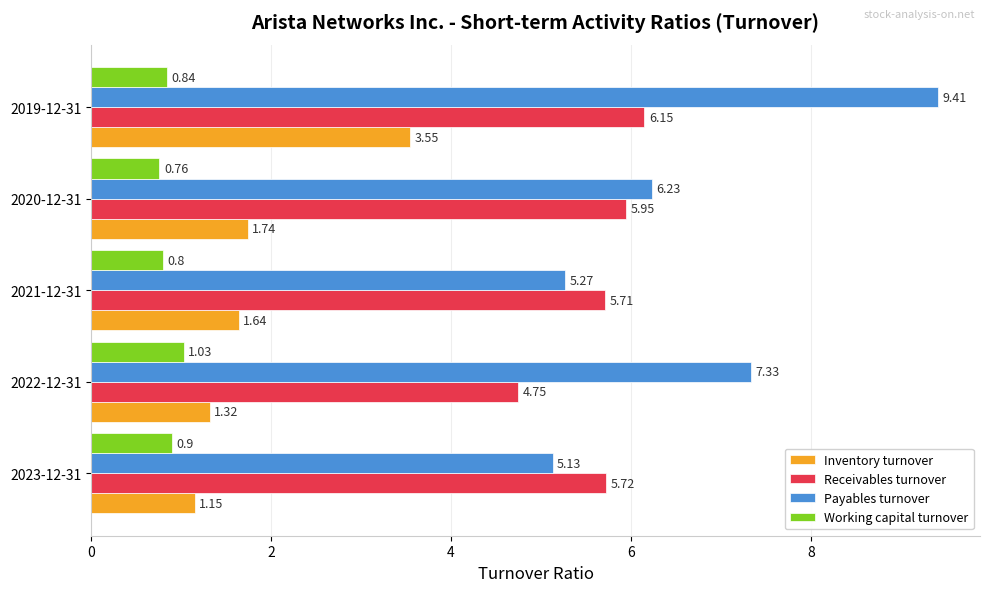

Rank the series by their maximum value, from highest to lowest.

Payables turnover, Receivables turnover, Inventory turnover, Working capital turnover